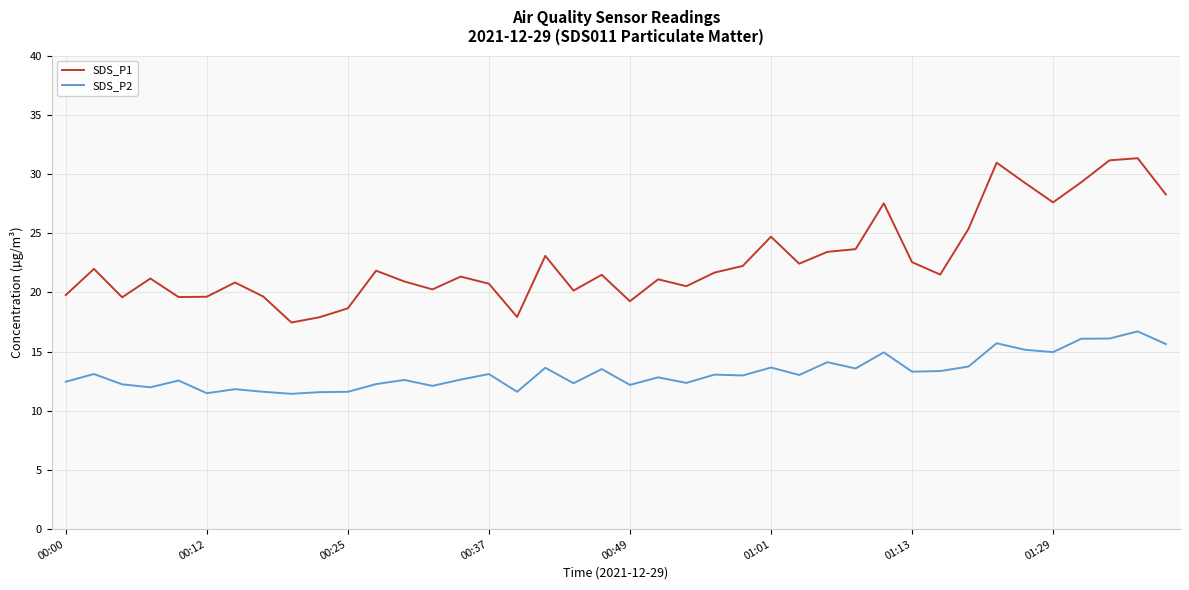

List the series in order of their overall mean, highest first.

SDS_P1, SDS_P2